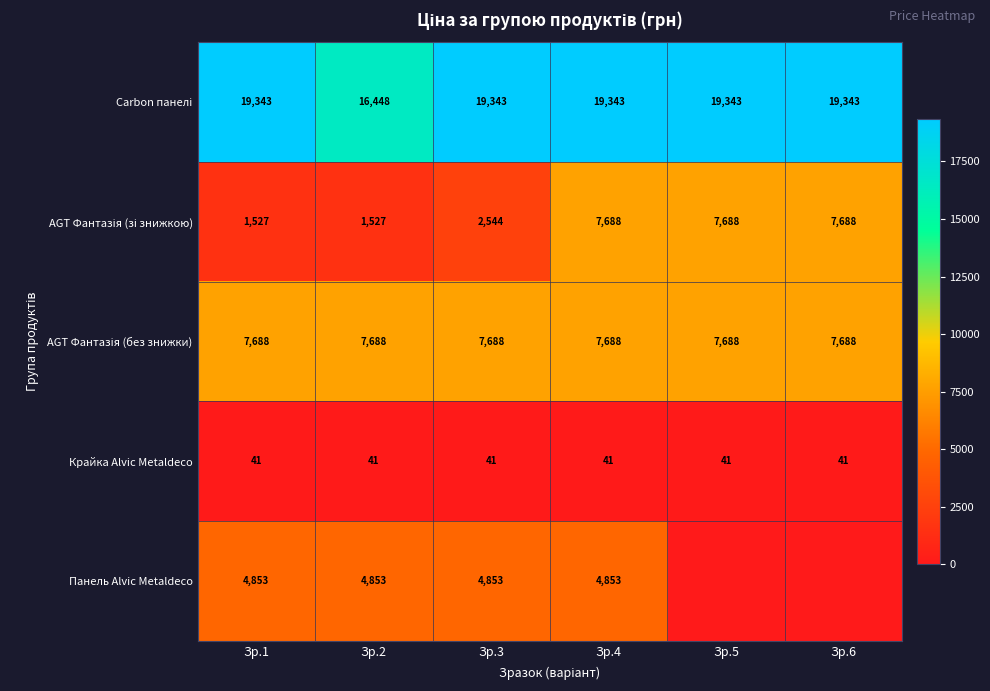

What is the sum of the Панель Alvic Metaldeco values at Зр.4 and Зр.2?

9706